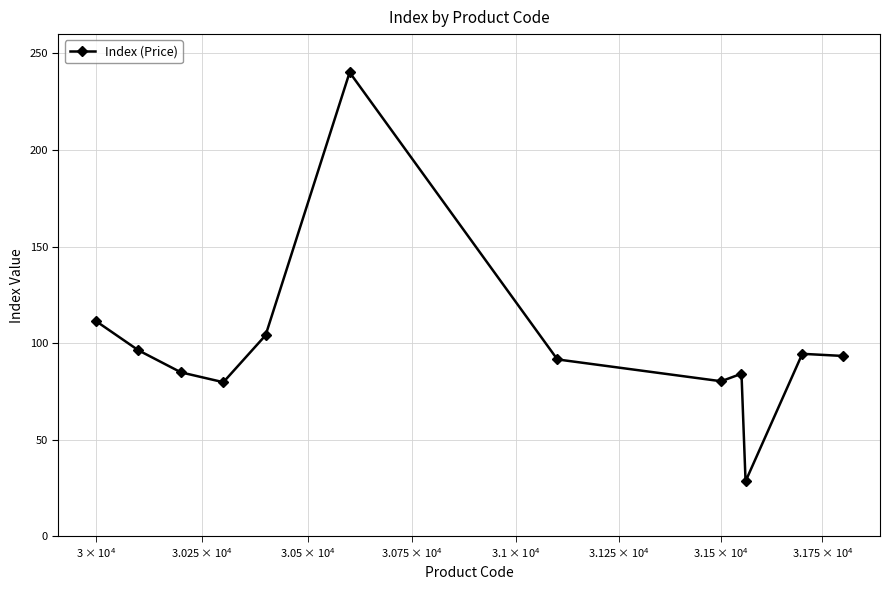

What is the smallest value displayed?

28.5